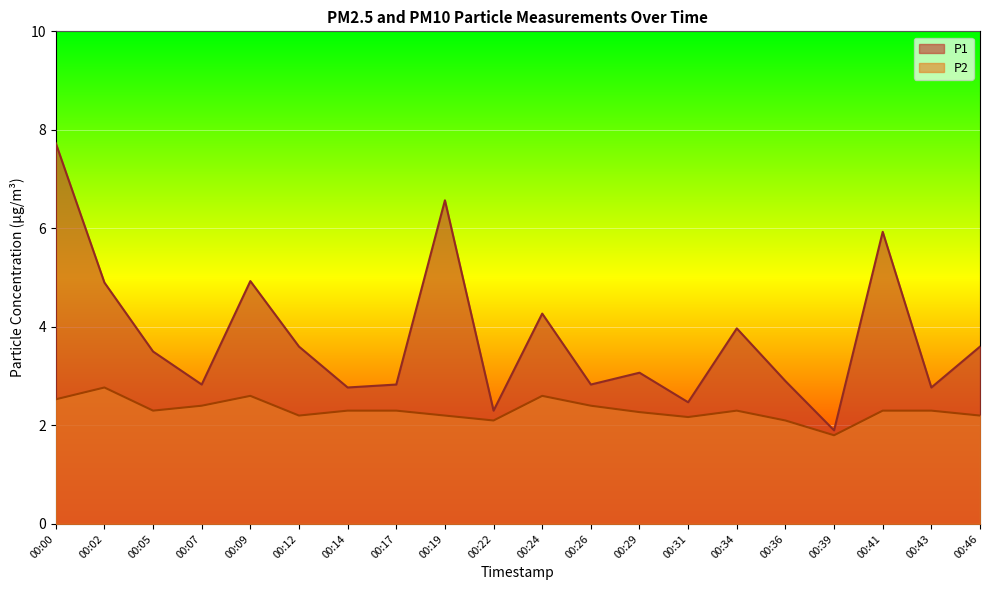

True or false: P1 has a value of 3.5 at 00:05.

True